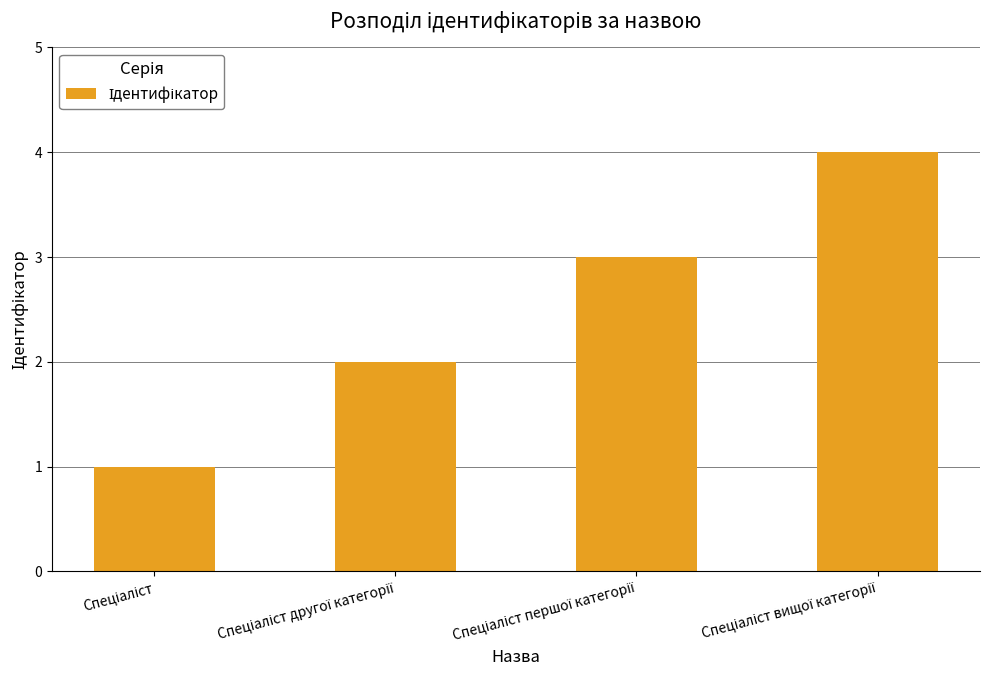

What is the difference between the maximum and minimum values?

3